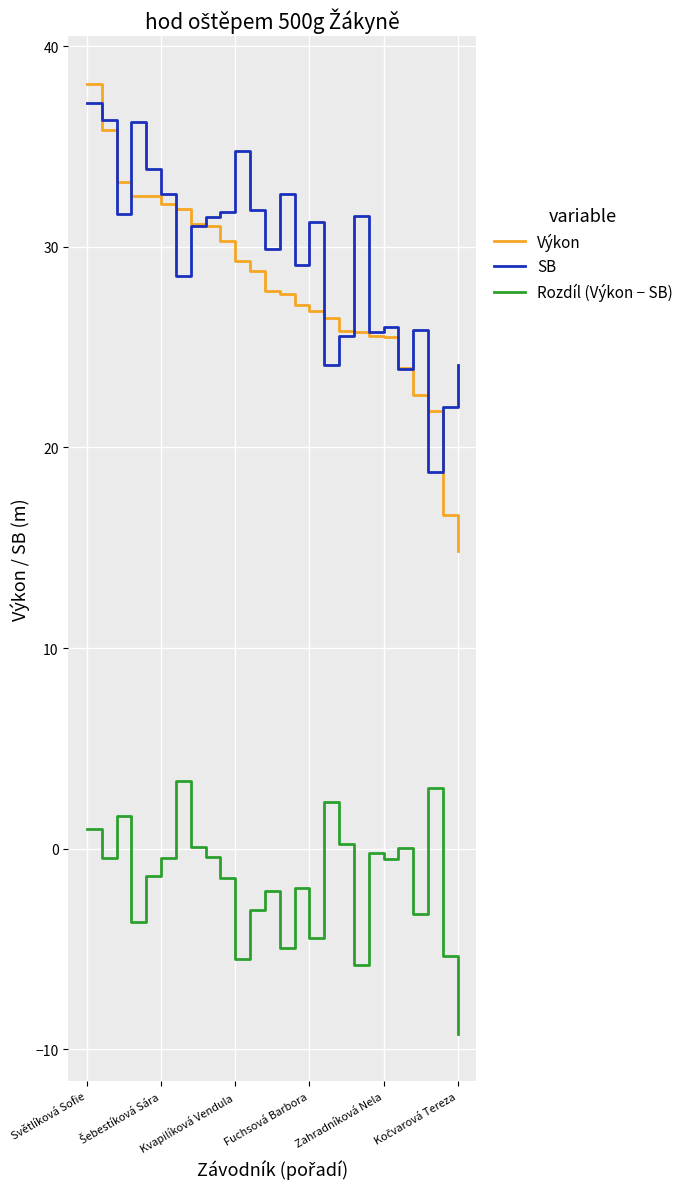

What are all the series names shown in the legend?

Výkon, SB, Rozdíl (Výkon − SB)